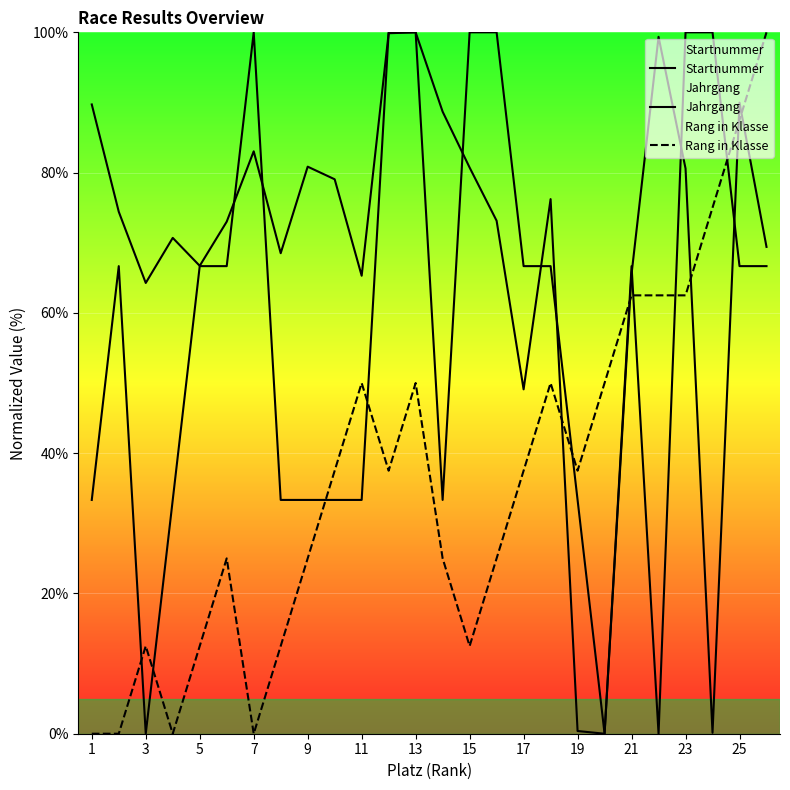

How many values in Rang in Klasse are above zero?

22